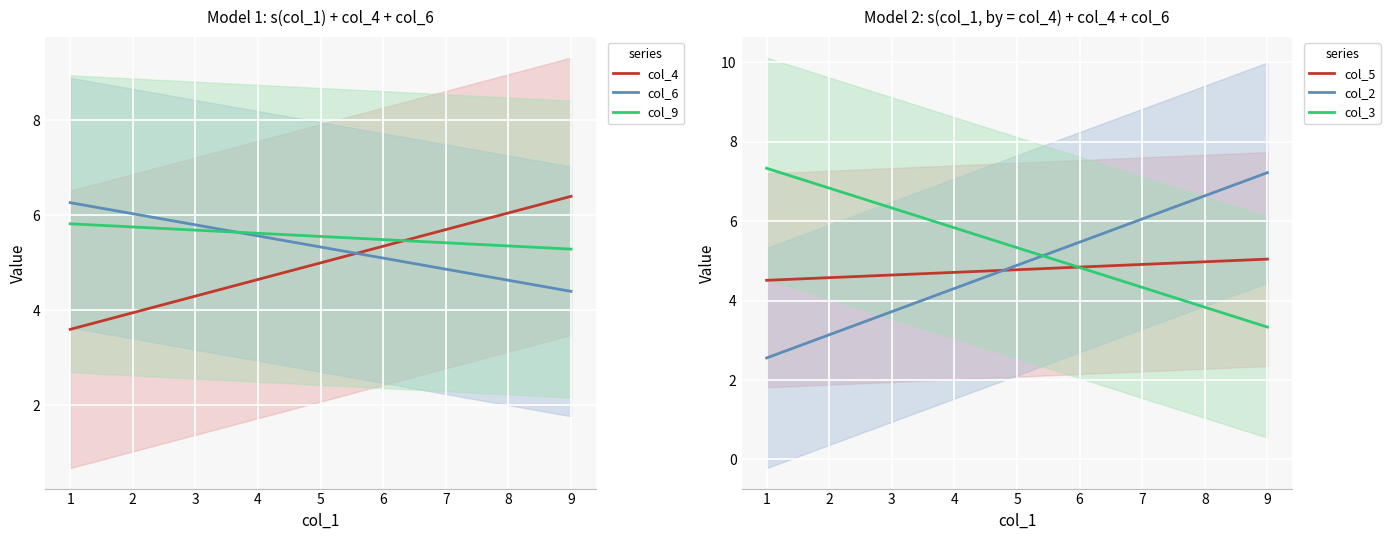

The col_2 series shows 4.3 at 4. True or false?

True